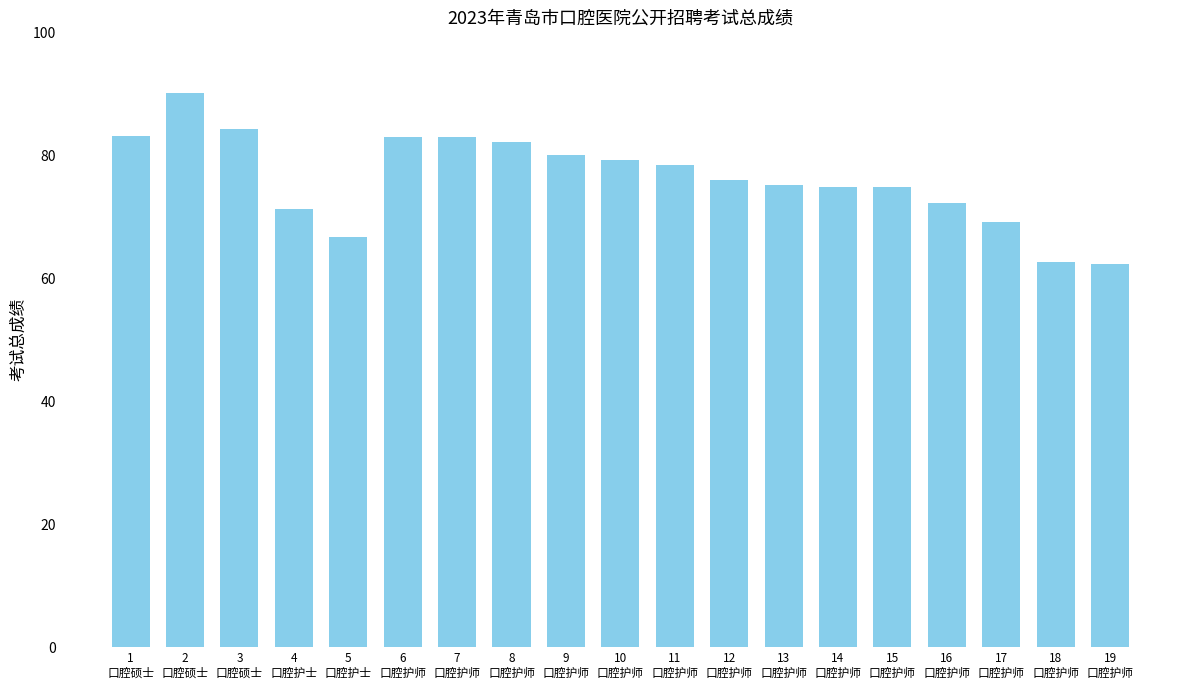

What is the difference between the second highest and second lowest values?

21.6